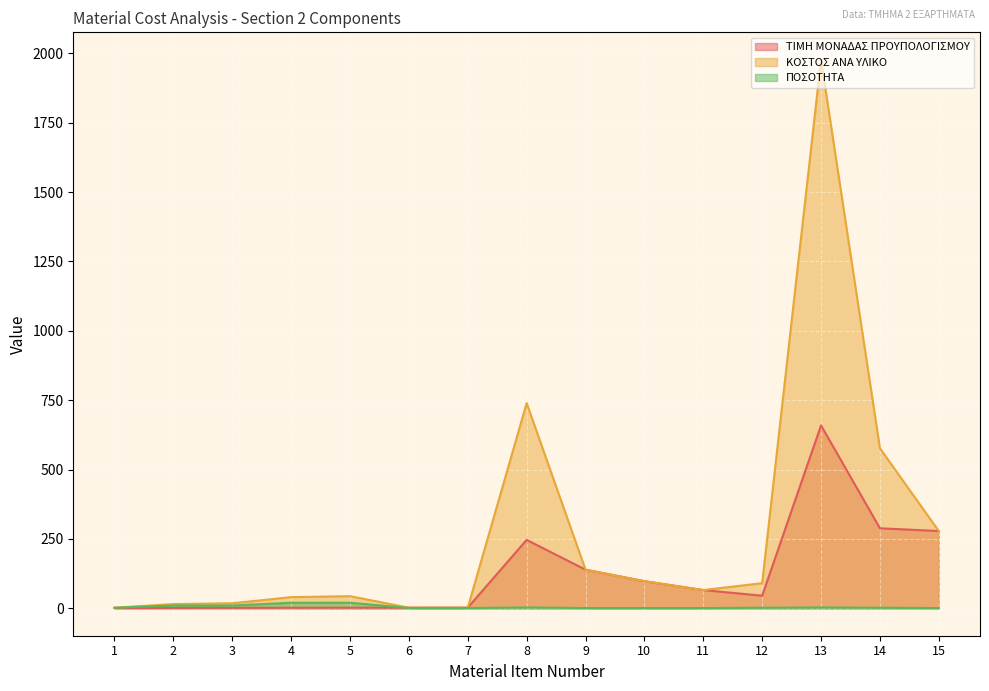

List the series in order of their overall mean, highest first.

ΚΟΣΤΟΣ ΑΝΑ ΥΛΙΚΟ, ΤΙΜΗ ΜΟΝΑΔΑΣ ΠΡΟΥΠΟΛΟΓΙΣΜΟΥ, ΠΟΣΟΤΗΤΑ